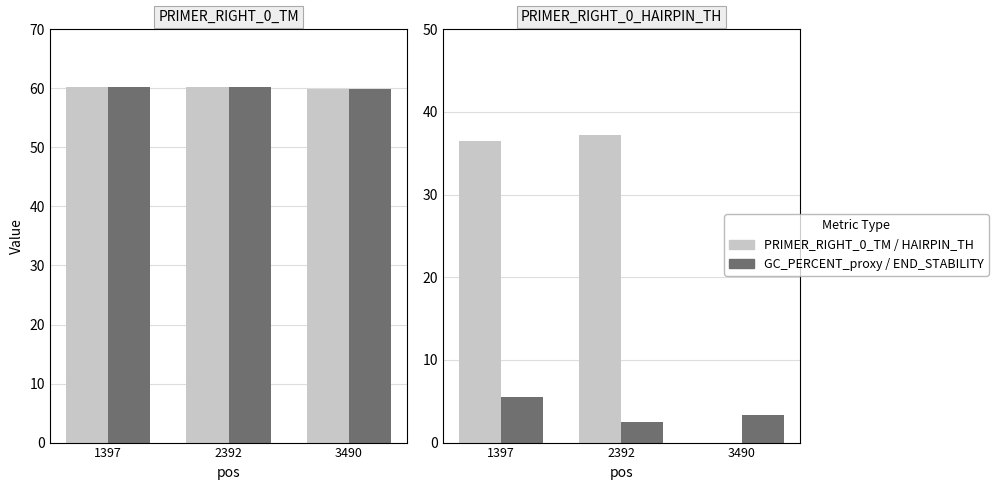

How many distinct data groups are displayed?

4